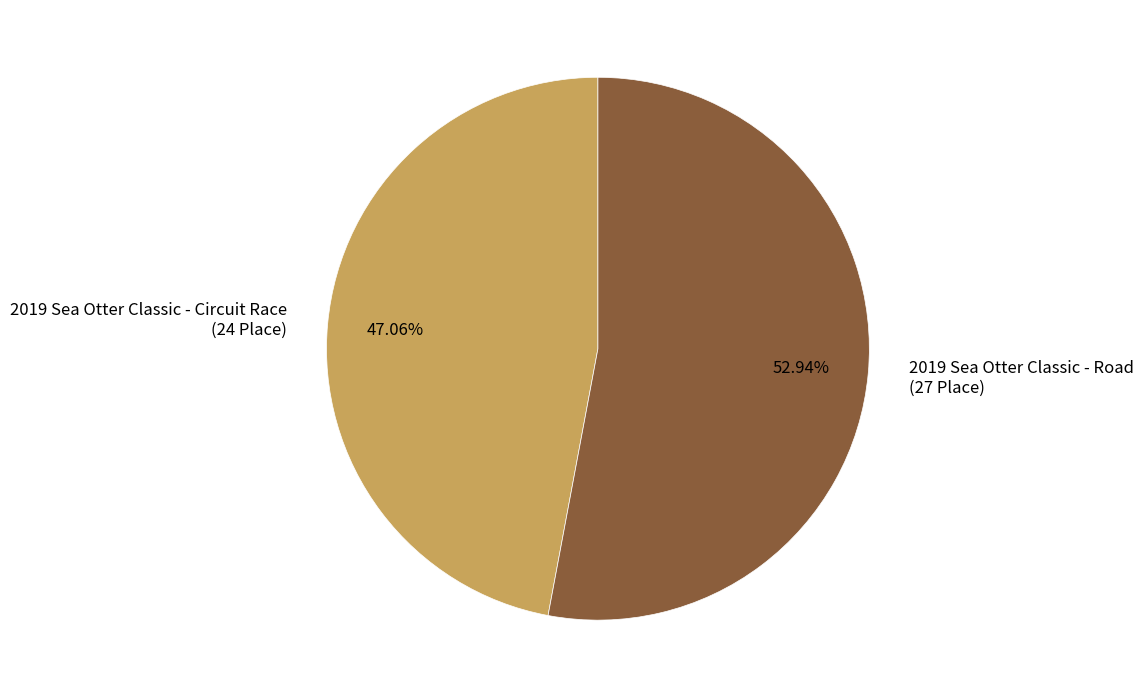

Is there a majority slice in this chart?

Yes